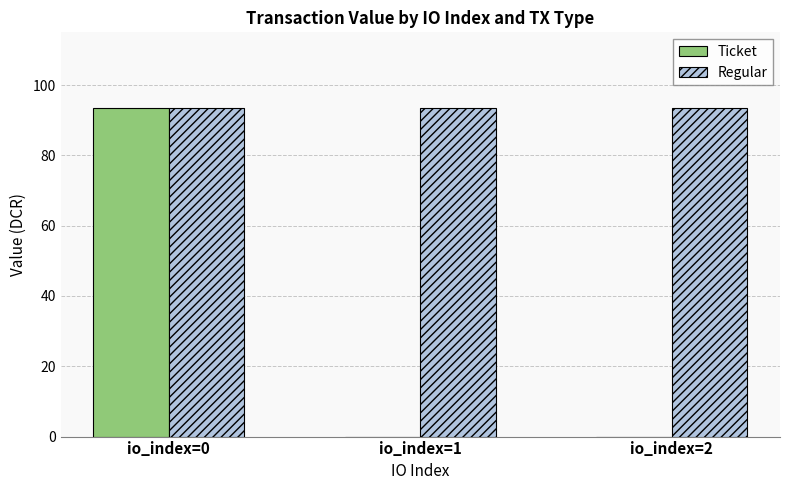

At which category is the sum across all series the highest?

io_index=0